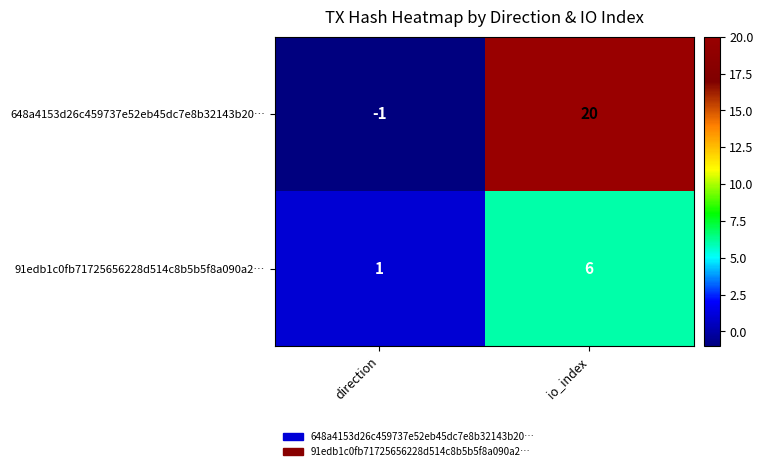

How many values in the 648a4153d26c459737e52eb45dc7e8b32143b20… series are below 20?

1